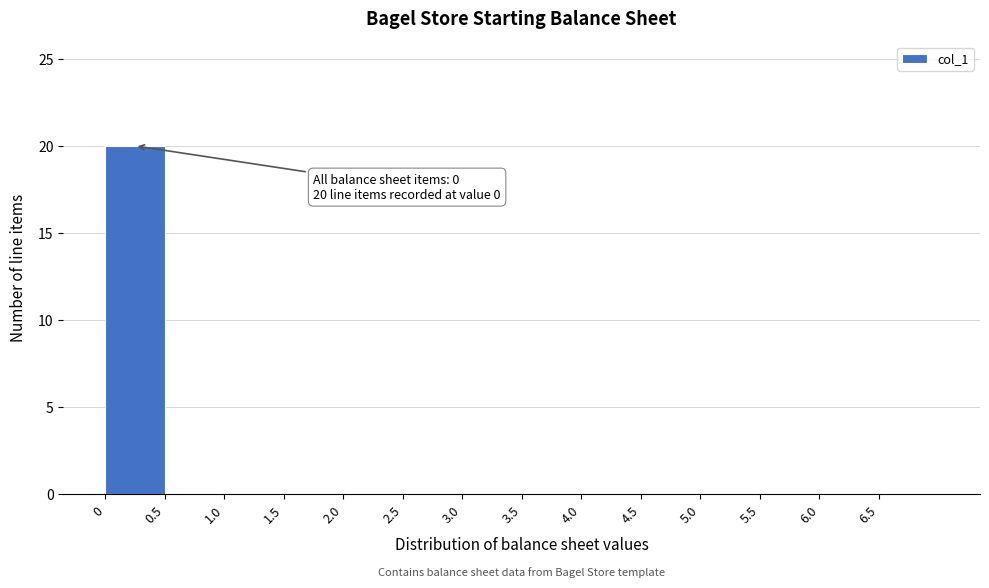

Over which range of the x-axis is the bar tallest?

0.0 to 0.5